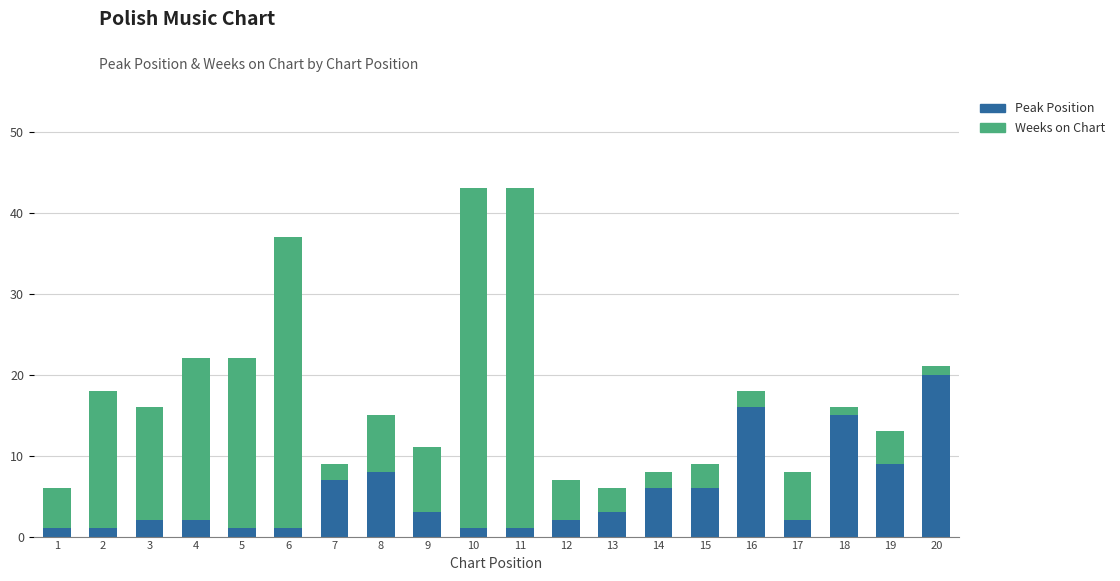

True or false: Peak Position has a value of 1 at 11.

True